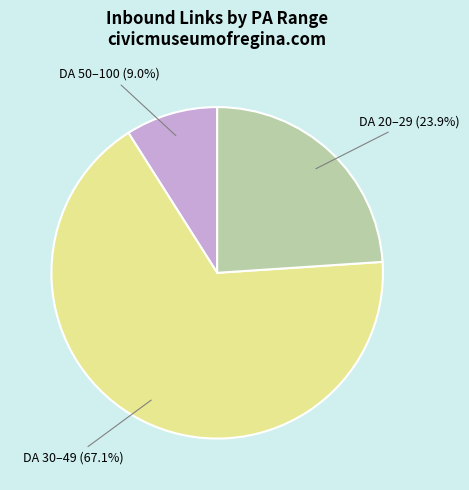

Does any single category account for the majority?

Yes